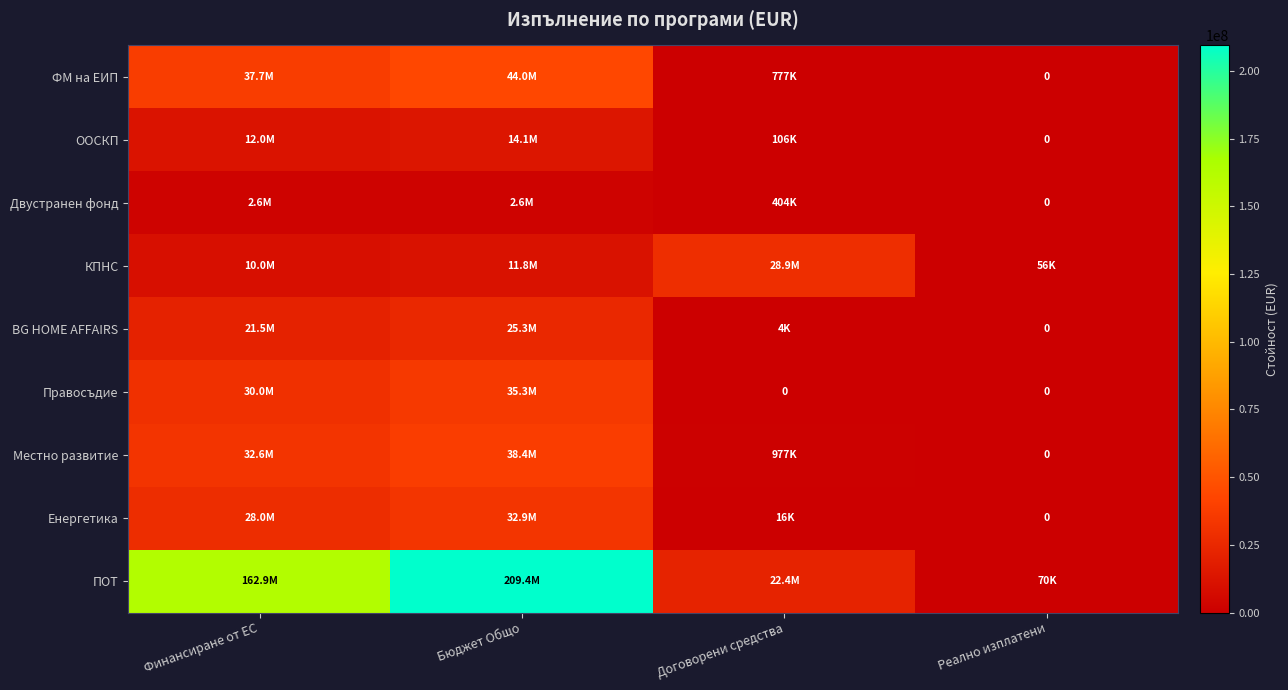

What is the difference between the maximum and second lowest values in the КПНС series?

18947904.5